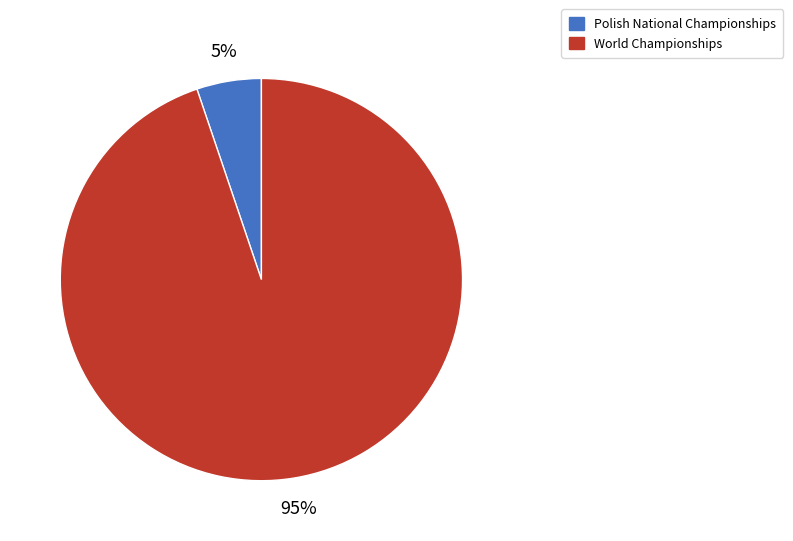

Rank the categories by value from highest to lowest.

World Championships, Polish National Championships